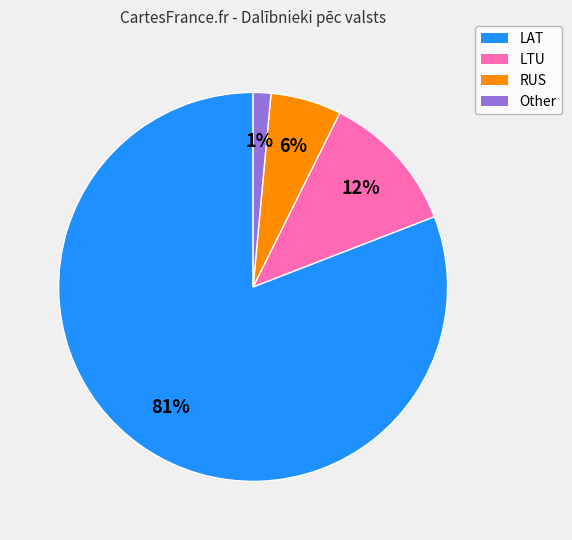

Between LAT and Other, which is larger?

LAT